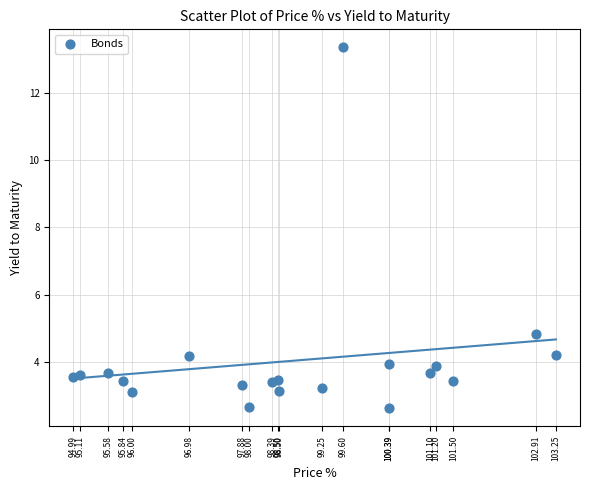

What is the range of X values (max minus min)?

8.3